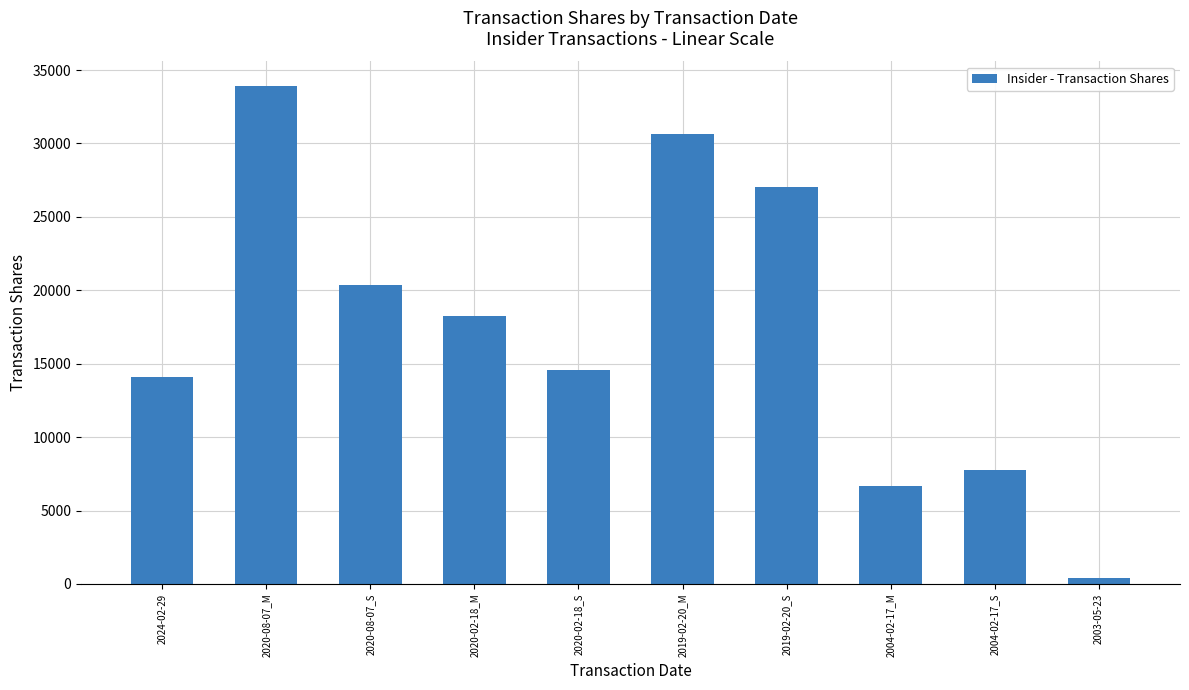

What is the change in value from 2020-08-07_S to 2004-02-17_S?

-12618